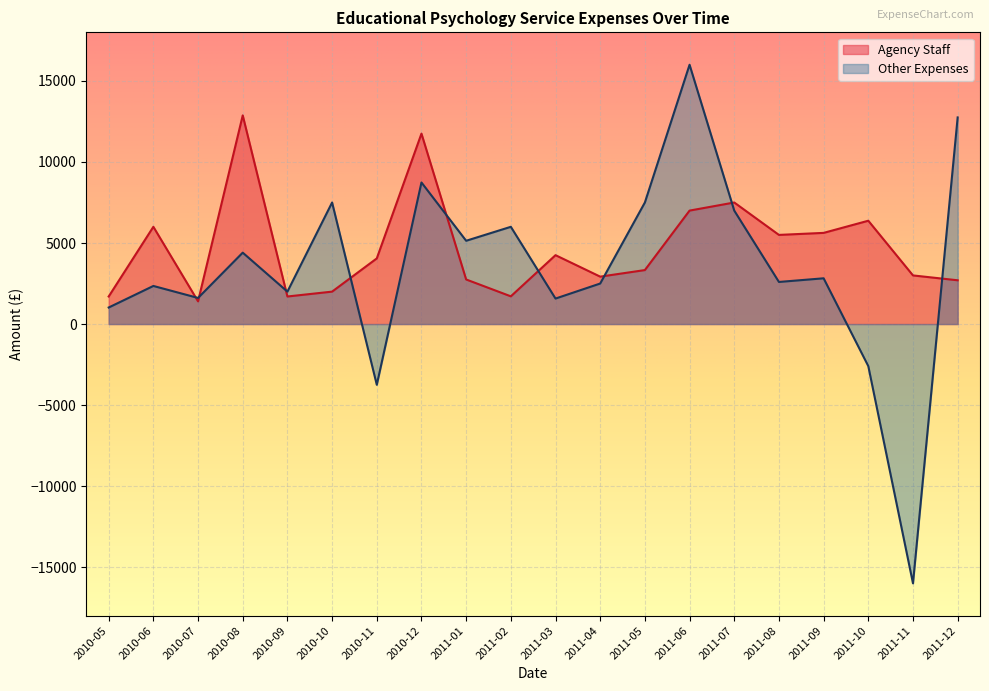

In Other Expenses, how many points are lower than both neighbors (excluding endpoints)?

7